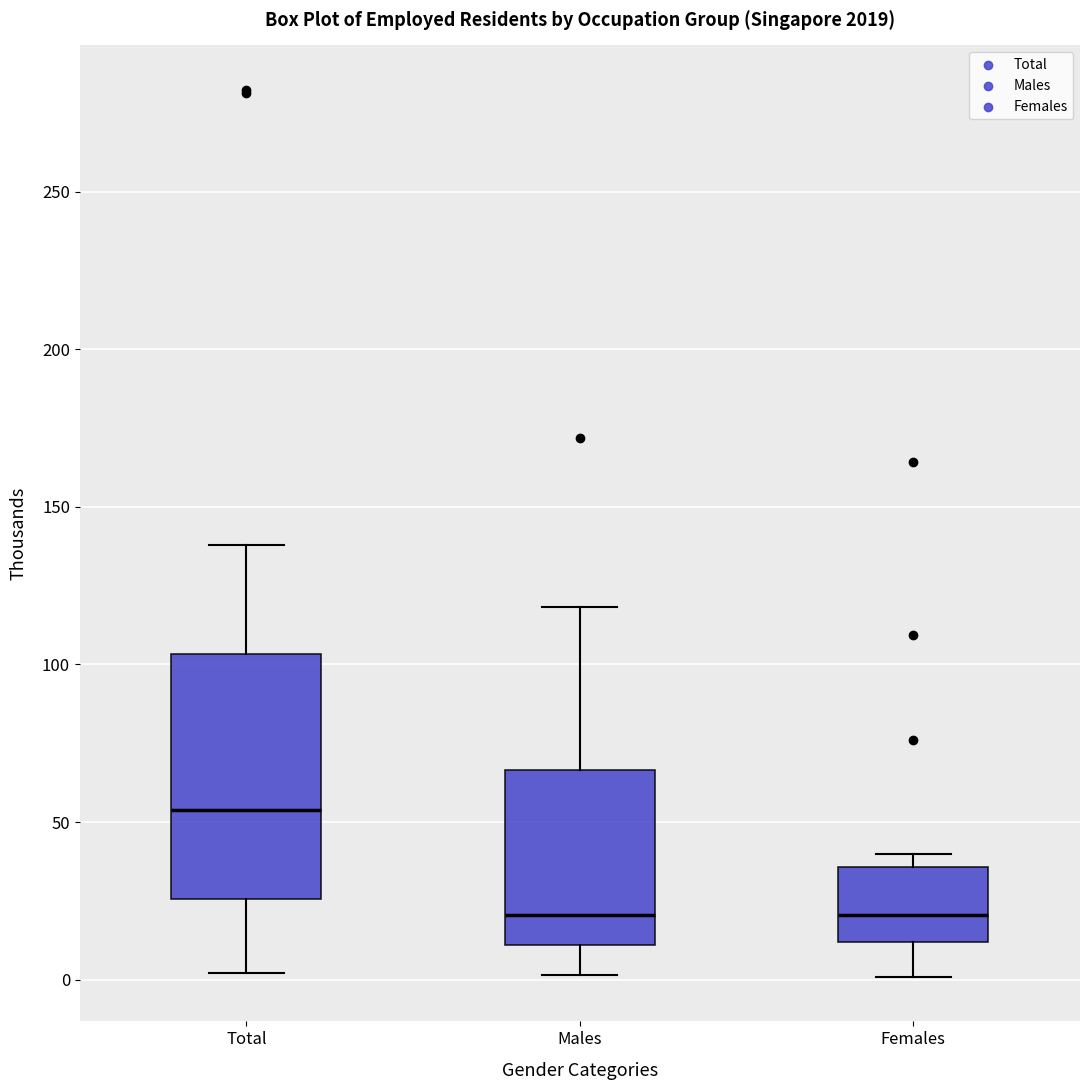

Reading left to right, transcribe this box plot: for each box, give where its median line is, the range the box spans, and where its two whiskers end, as read against the y-axis. The values are not printed on the chart, so give them approximately, as read against the axis.

Total: median 55, box 25 to 105, whiskers 0 to 140
Males: median 20, box 10 to 65, whiskers 0 to 120
Females: median 20, box 10 to 35, whiskers 0 to 40